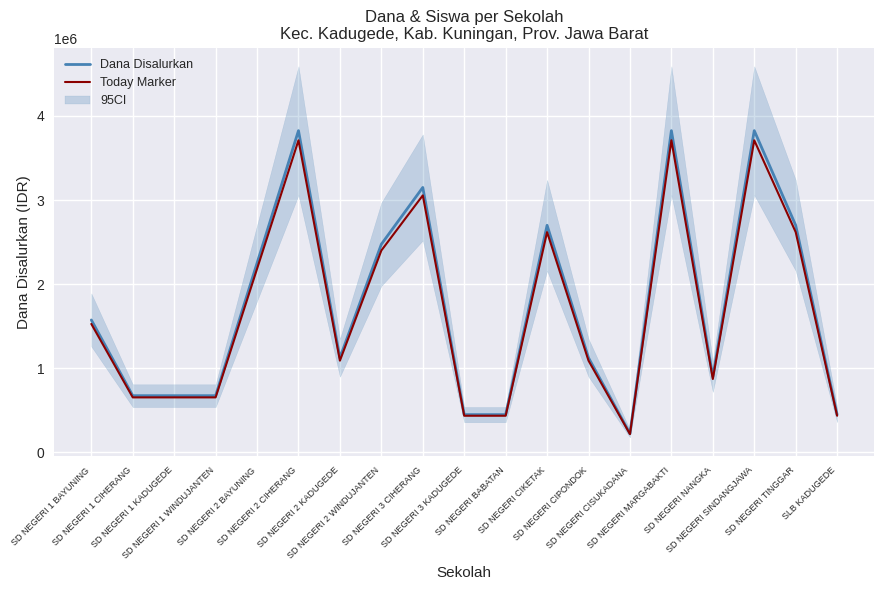

True or false: Today Marker has a value of 2619000 at SD NEGERI TINGGAR.

True